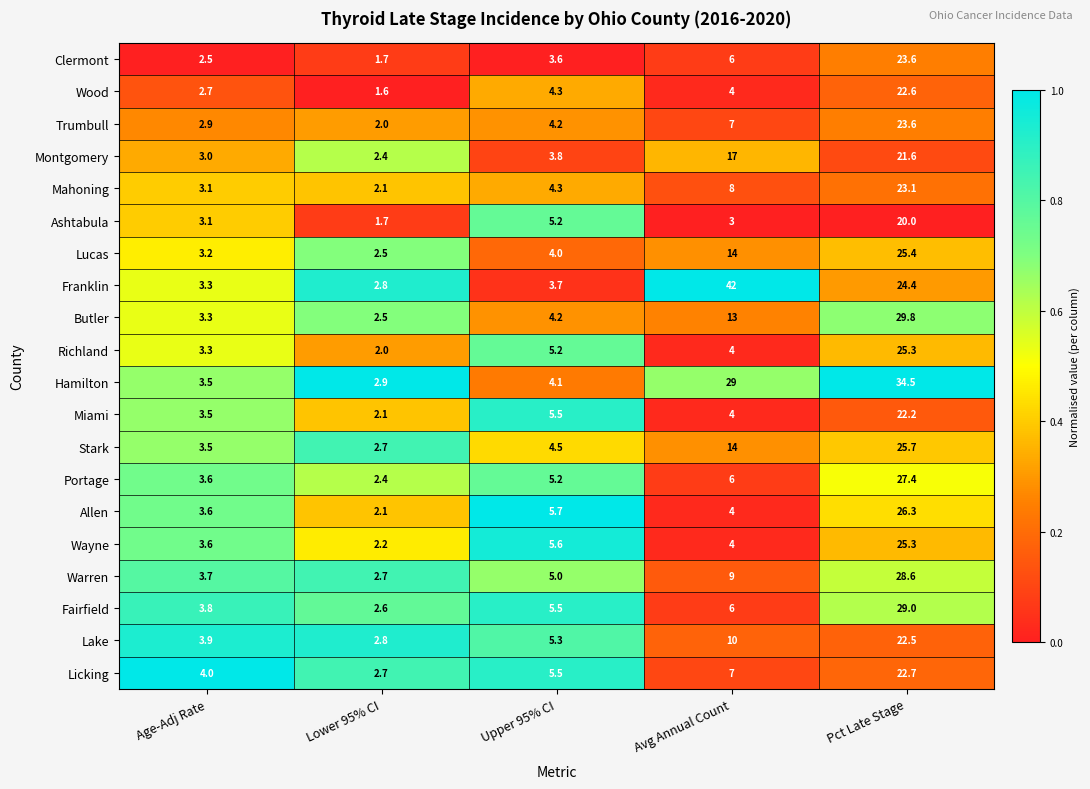

What is the difference between the maximum and minimum values in the Fairfield series?

26.4